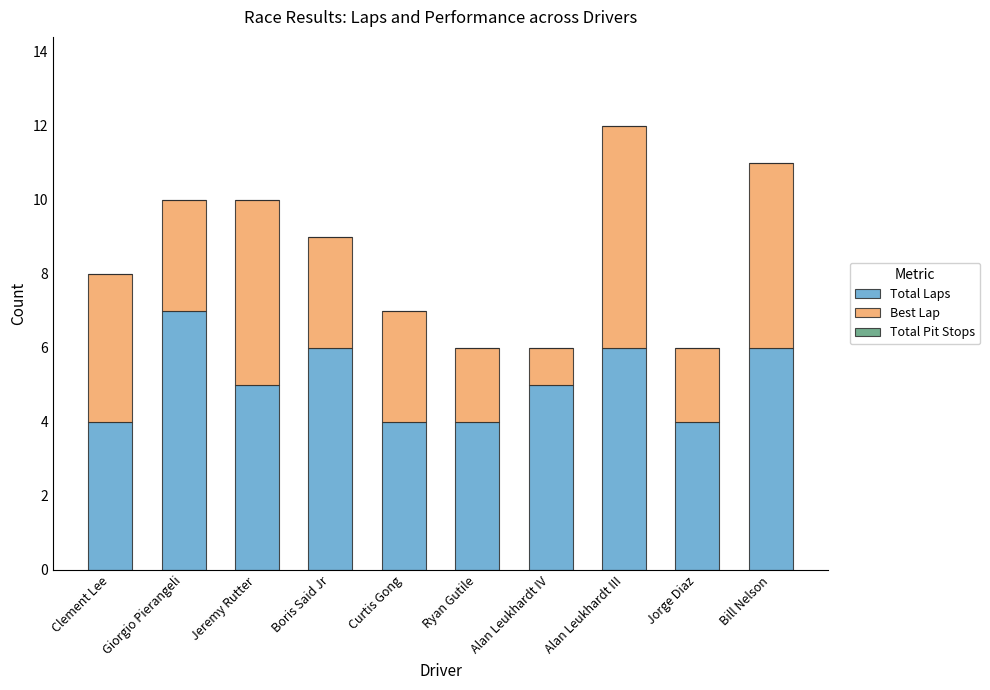

Which category has the highest value in the Total Laps series?

Giorgio Pierangeli